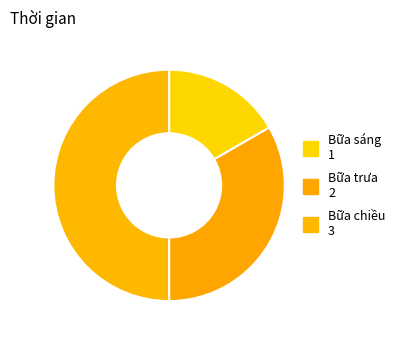

To the nearest percent, what percentage of the pie is Bữa sáng?

17%